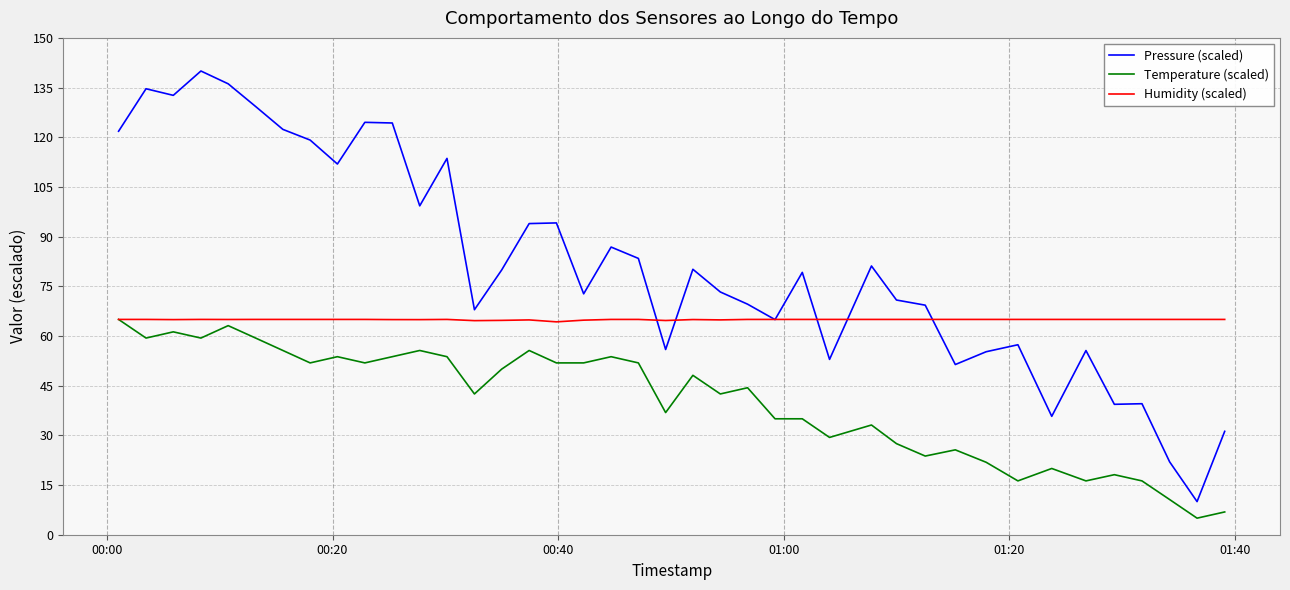

Which series has the largest range (max minus min)?

Pressure (scaled)